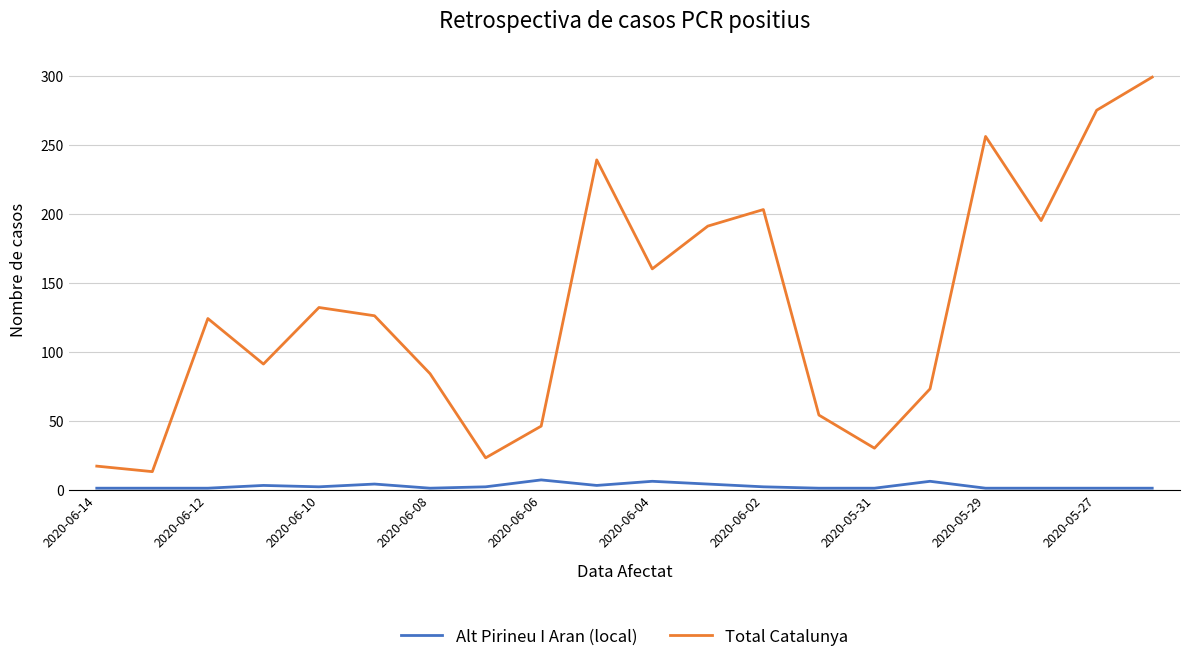

List the series in order of their overall mean, highest first.

Total Catalunya, Alt Pirineu I Aran (local)